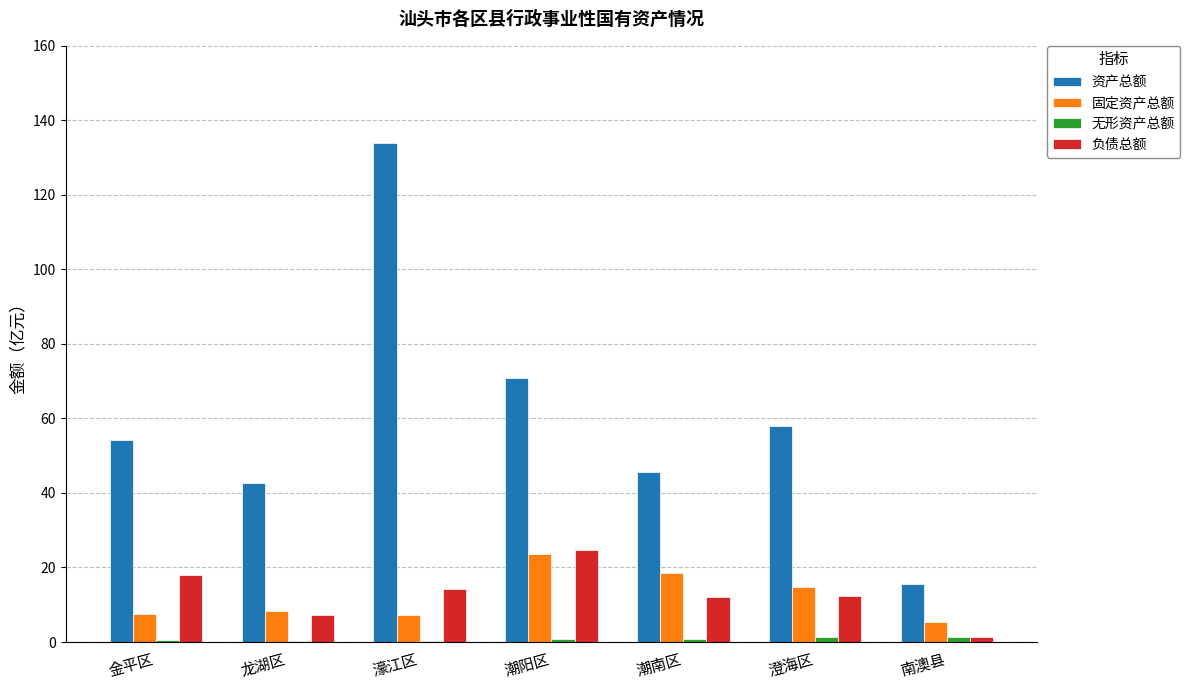

Which series changed the most between 濠江区 and 澄海区?

资产总额